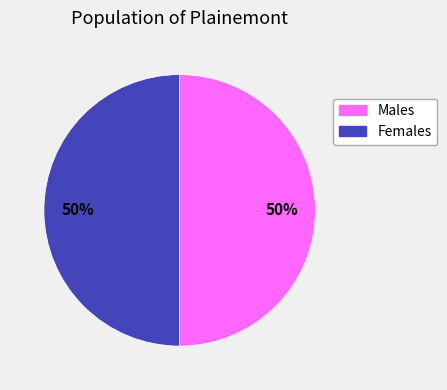

Do Females and Males together represent more than half of the pie?

Yes